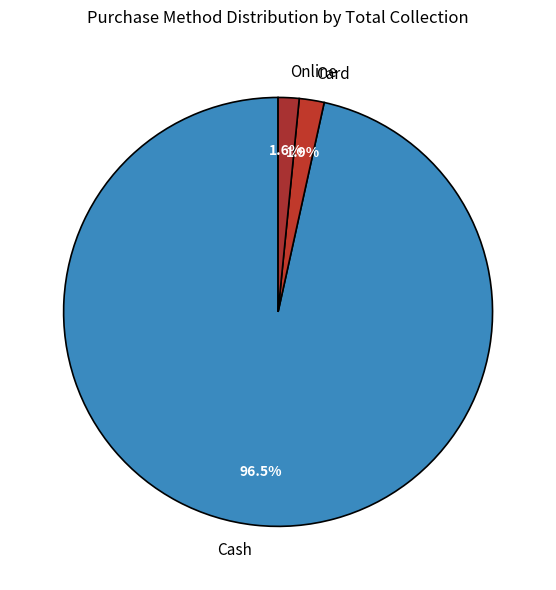

Combined, what portion of the pie is Online and Cash?

98.1%